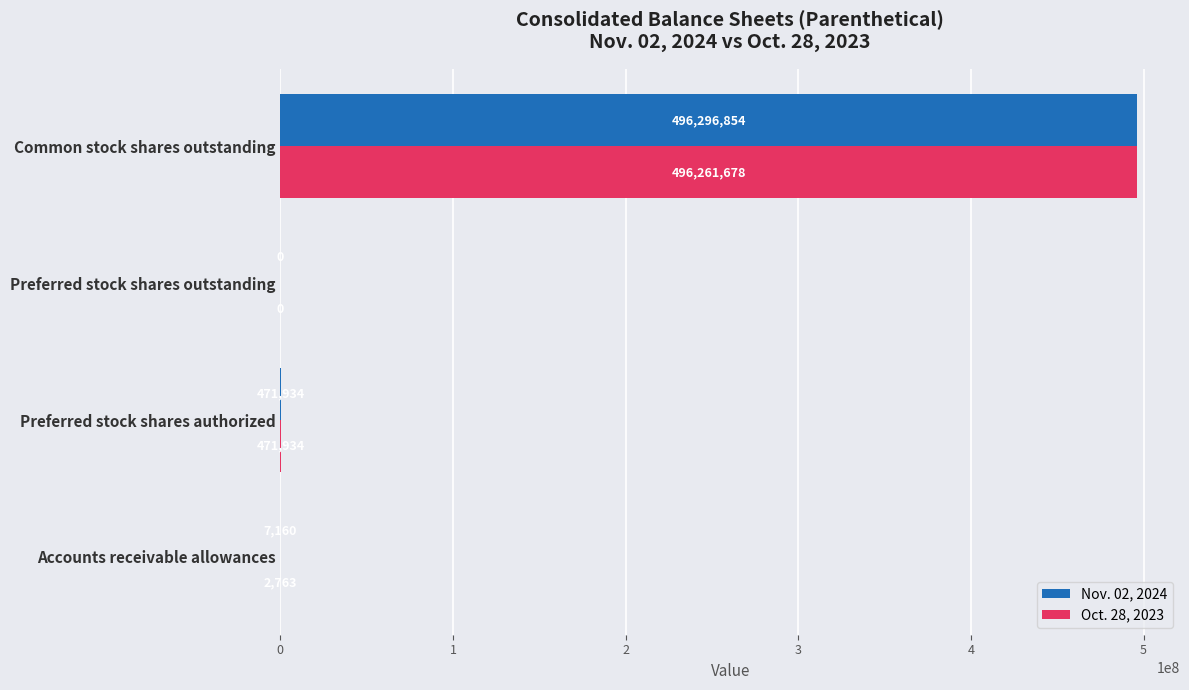

Which series has the largest total across all categories?

Nov. 02, 2024